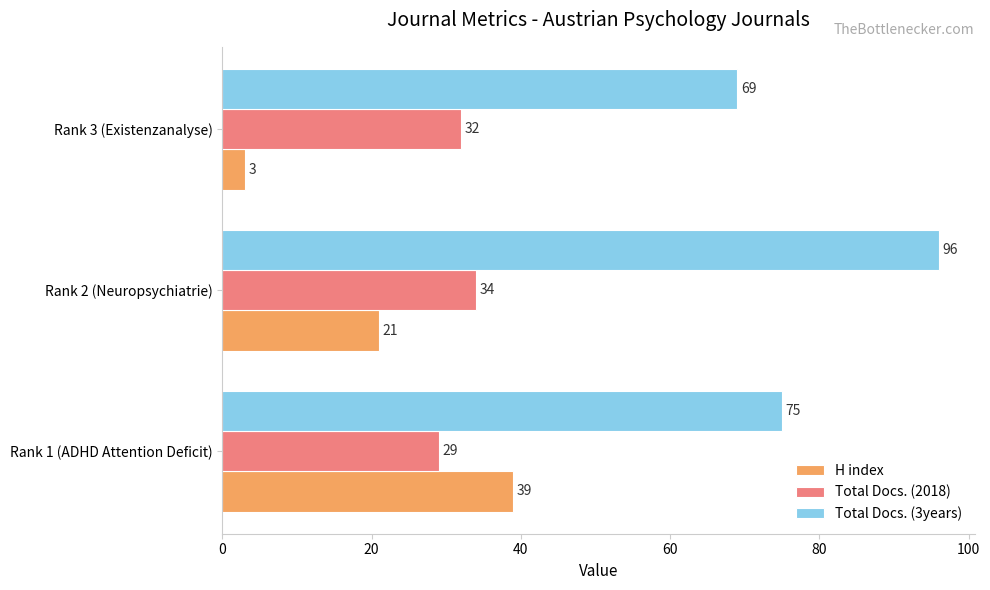

What are all the series names shown in the legend?

H index, Total Docs. (2018), Total Docs. (3years)